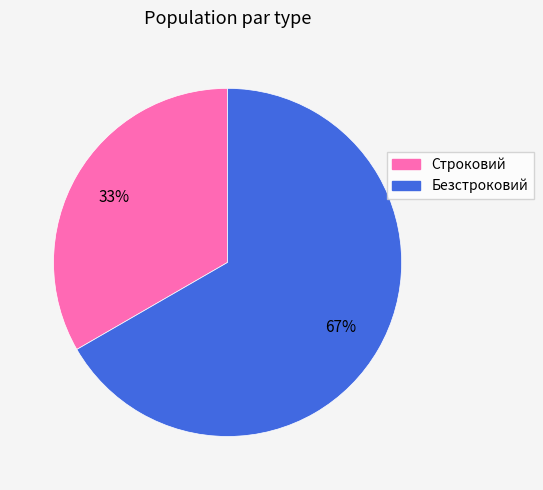

How many segments does this pie chart have?

2